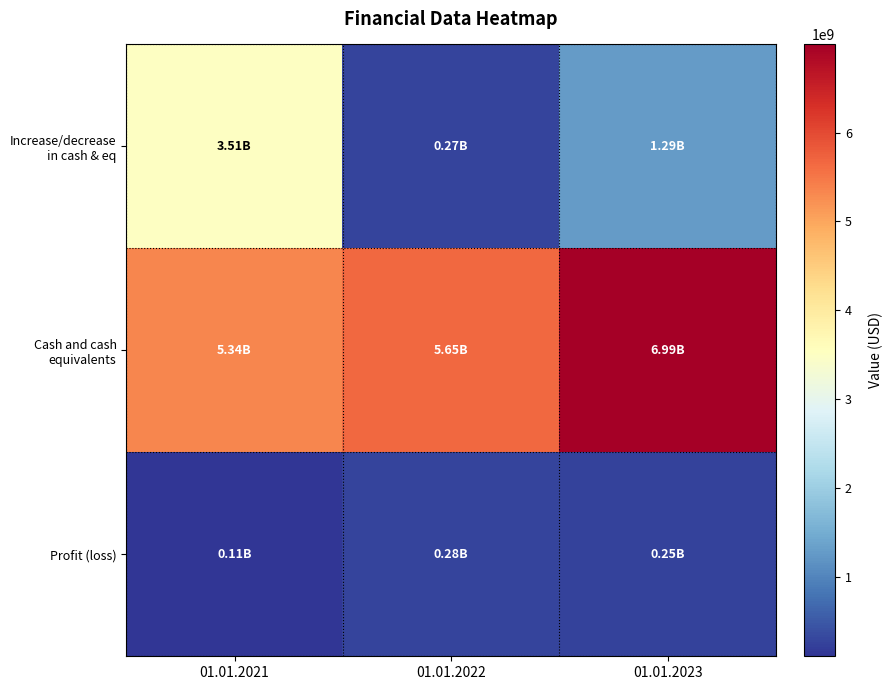

Between 01.01.2023 and 01.01.2022, which is larger?

01.01.2023